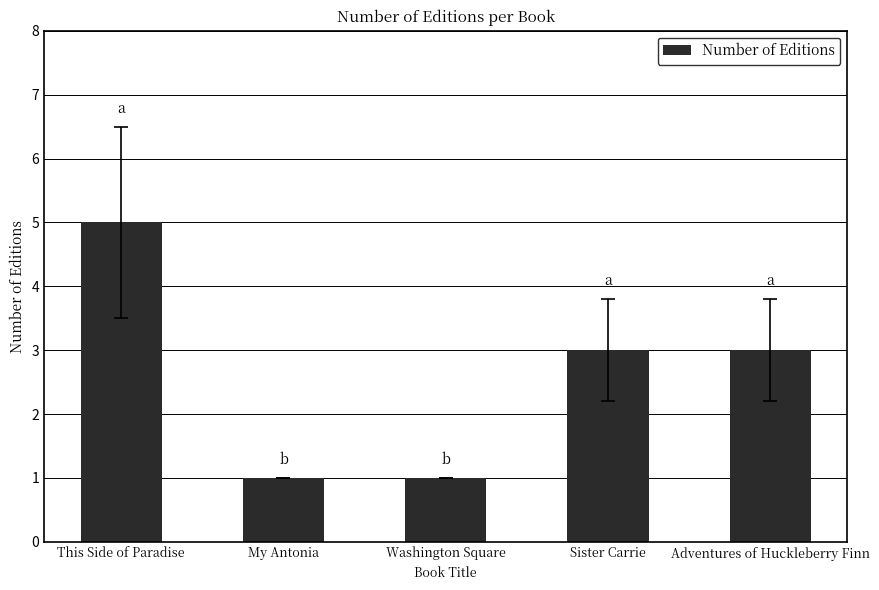

Reading left to right, transcribe all the data shown in this chart.

This Side of Paradise=5	My Antonia=1	Washington Square=1	Sister Carrie=3	Adventures of Huckleberry Finn=3